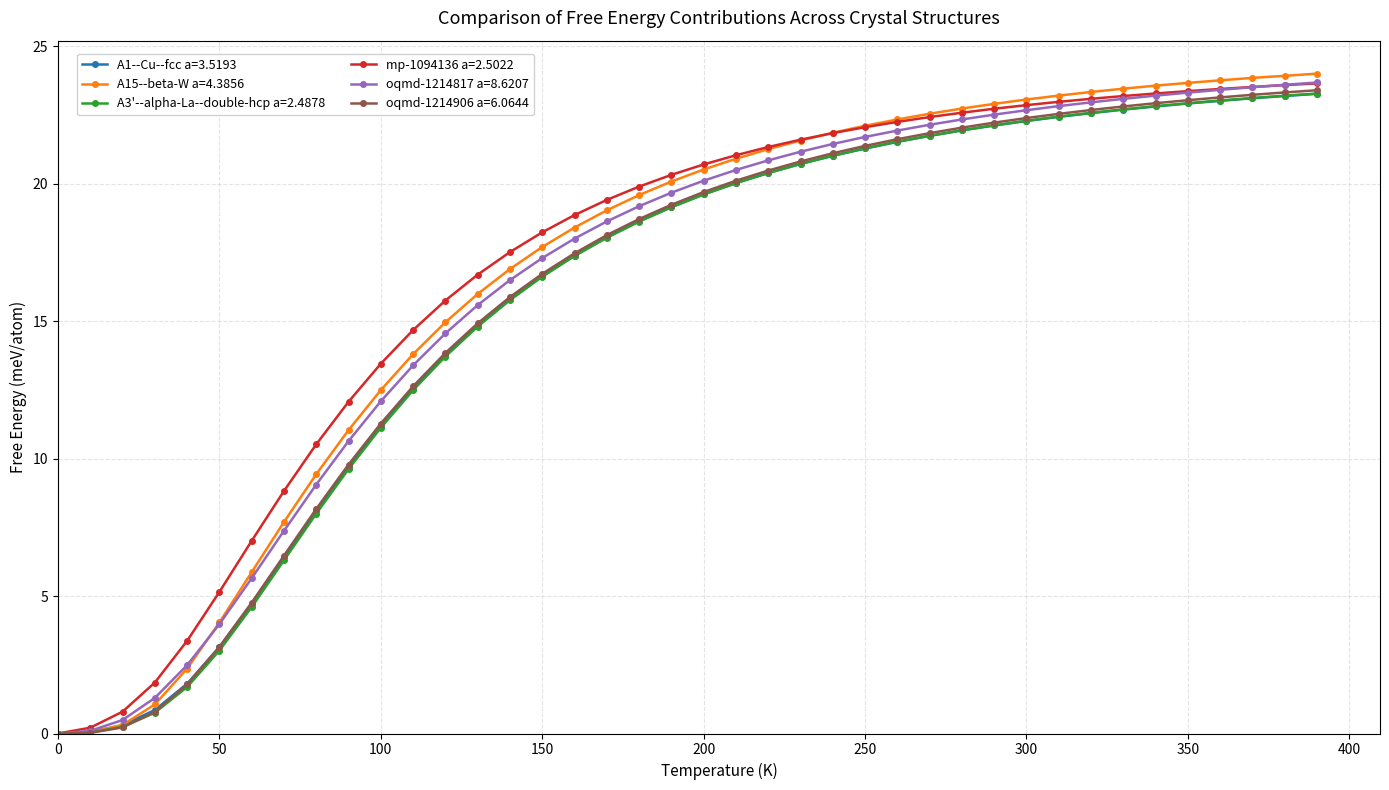

What is the maximum value for mp-1094136 a=2.5022?

23.7